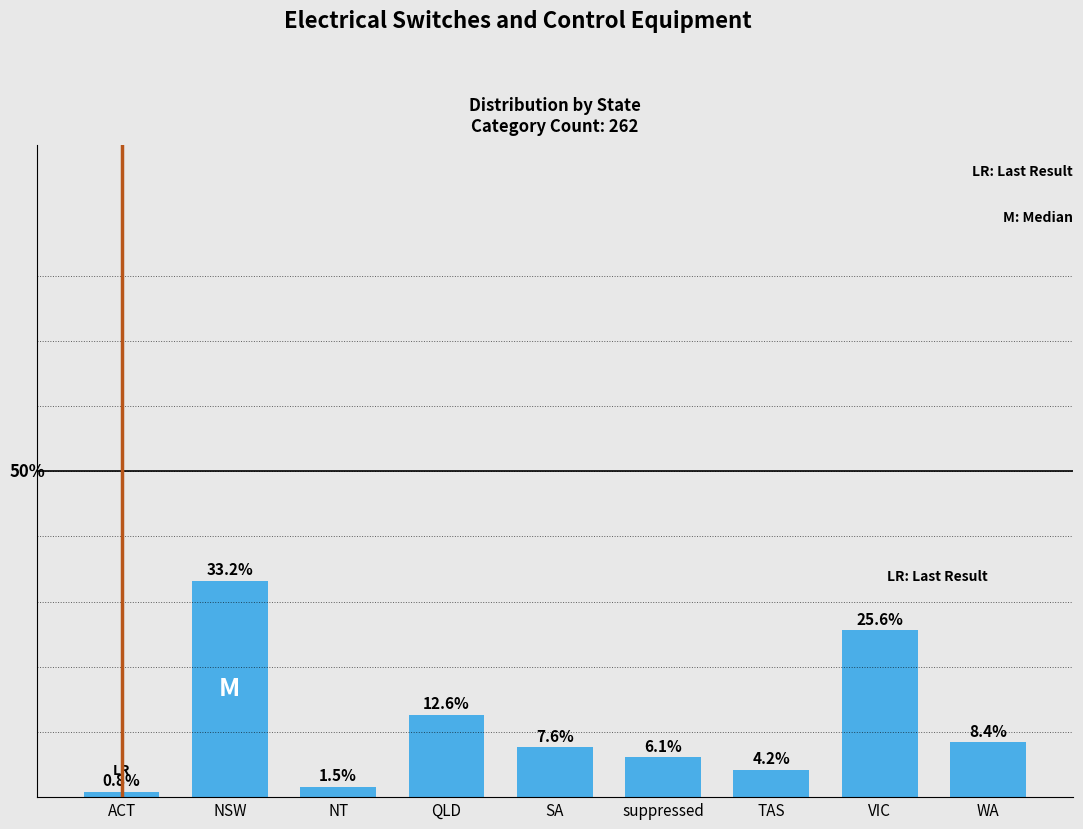

Rank the categories by value from lowest to highest.

ACT, NT, TAS, suppressed, SA, WA, QLD, VIC, NSW